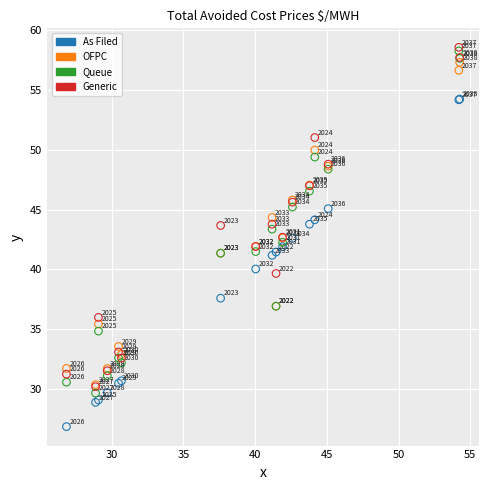

In the Queue series, what Y value is closest to 43?

43.4